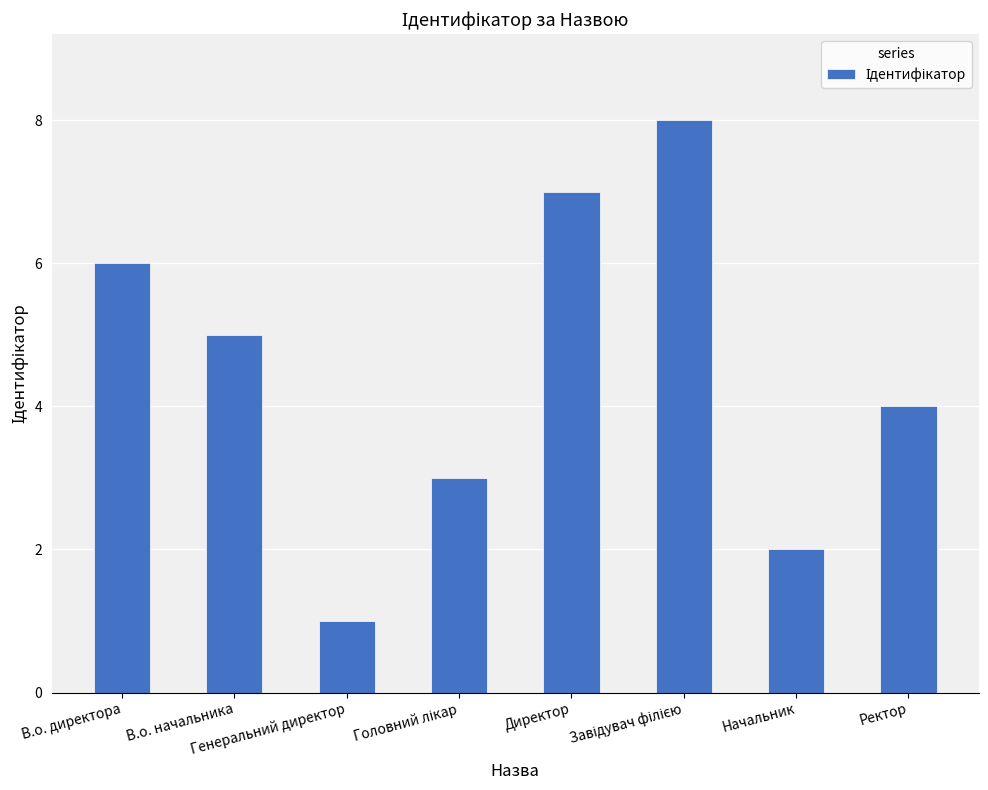

What is the sum of all values?

36